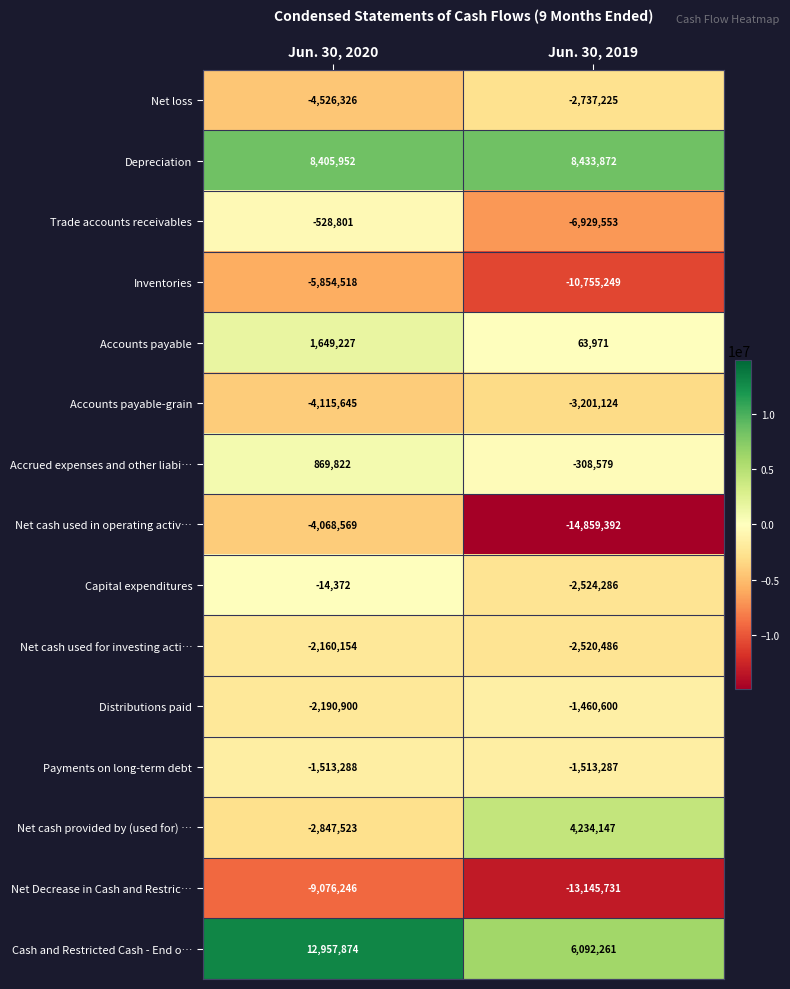

Count the number of data series in this chart.

15